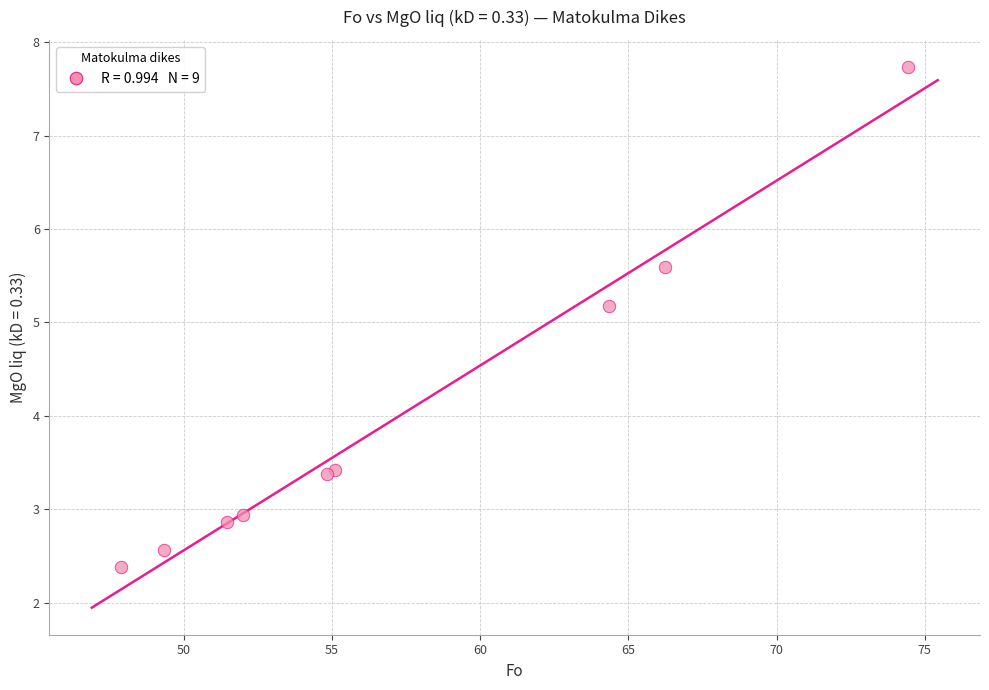

What Y value in the scatter plot is closest to 5?

5.2